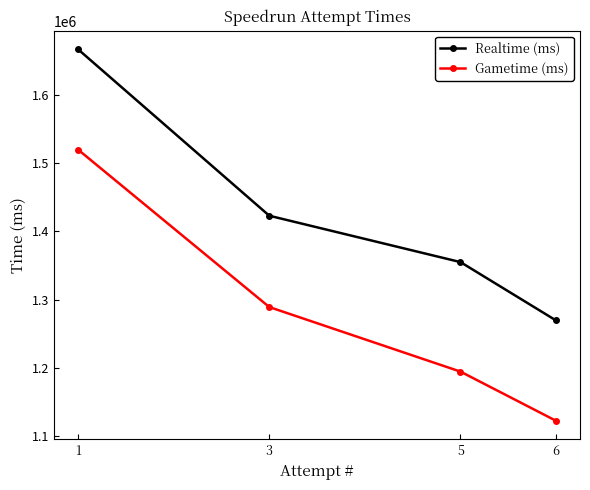

Which series has the largest total across all categories?

Realtime (ms)